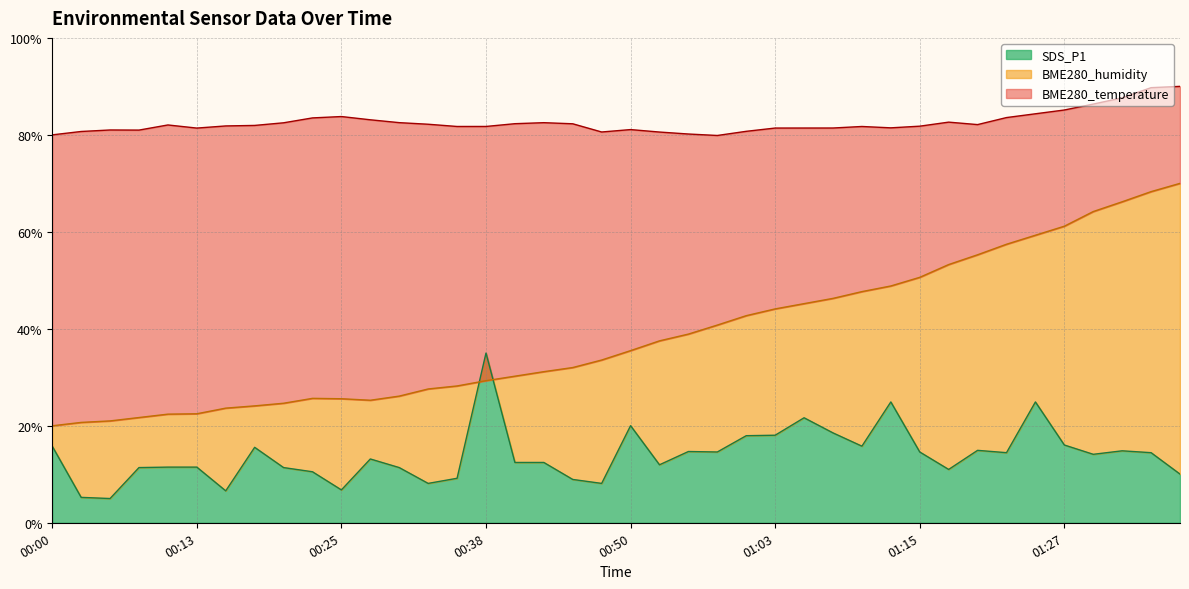

At which label is SDS_P1 closest to 20?

00:50